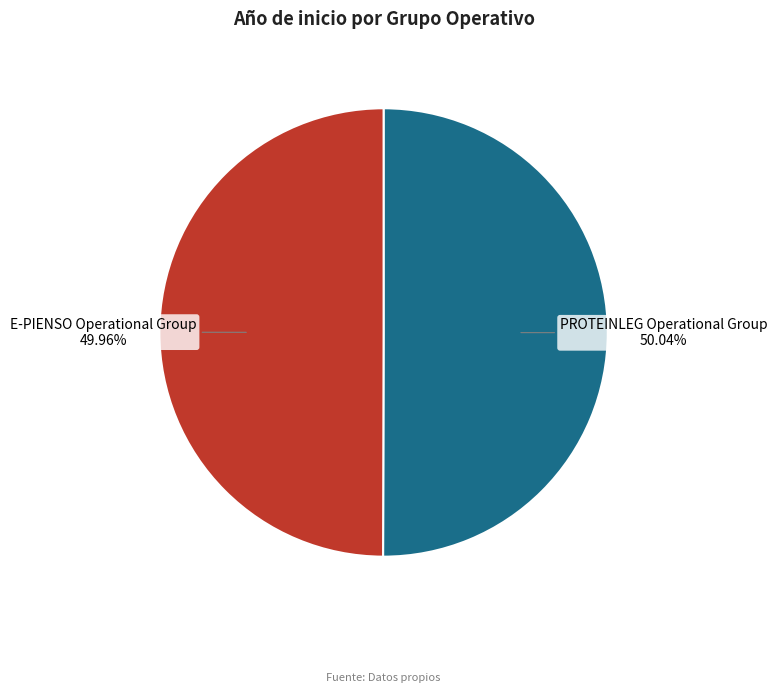

What is the ratio of the value at PROTEINLEG Operational Group to the value at E-PIENSO Operational Group?

1.0